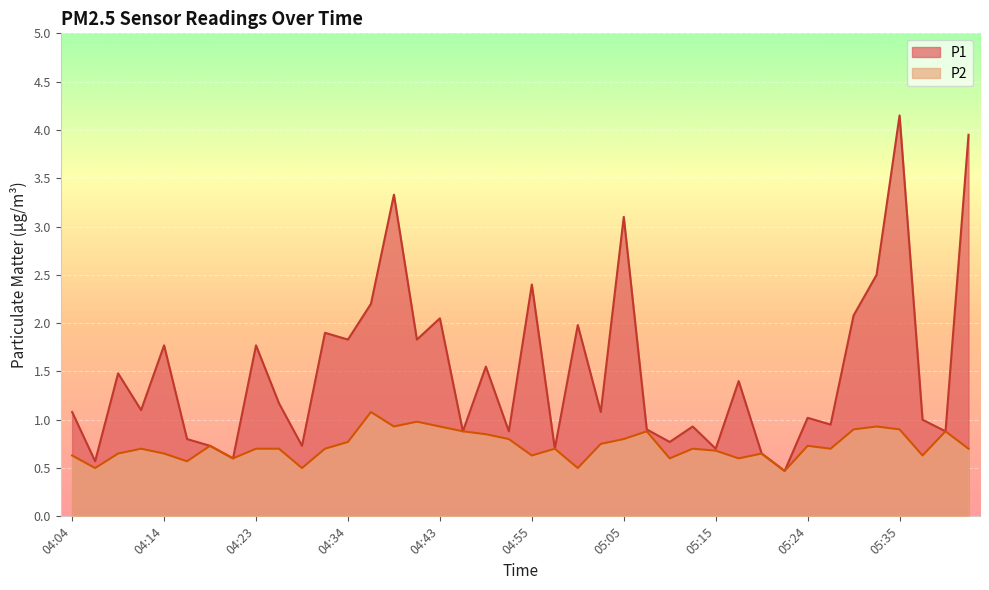

Which series has the widest spread of values?

P1